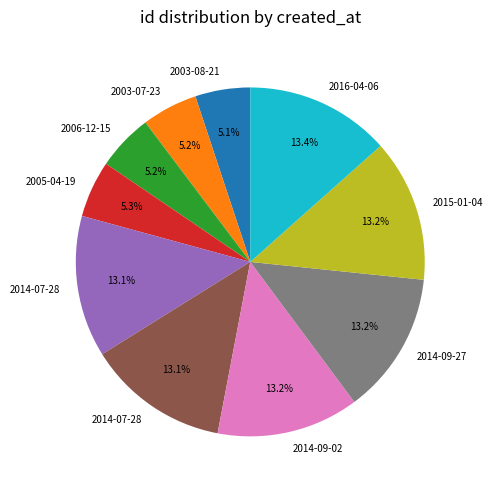

Is there any slice that represents more than half of the pie?

No